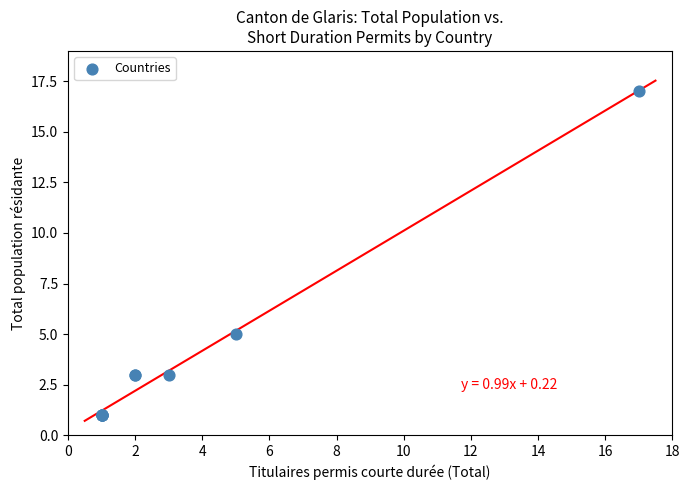

What Y value in the scatter plot is closest to 9?

5